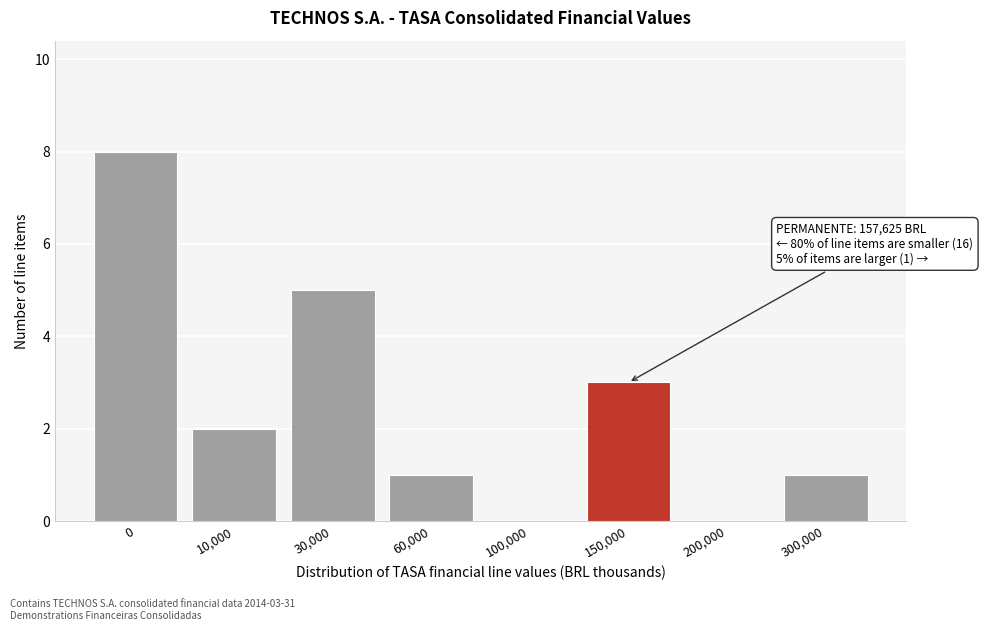

Reading left to right, transcribe all the data shown in this chart.

0=8	10,000=2	30,000=5	60,000=1	100,000=0	150,000=3	200,000=0	300,000=1